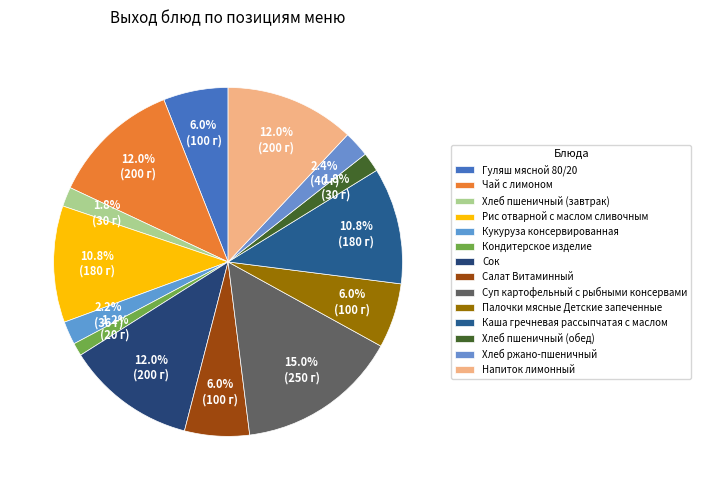

To the nearest percent, what is the combined percentage of Палочки мясные Детские запеченные and Хлеб пшеничный (обед)?

8%